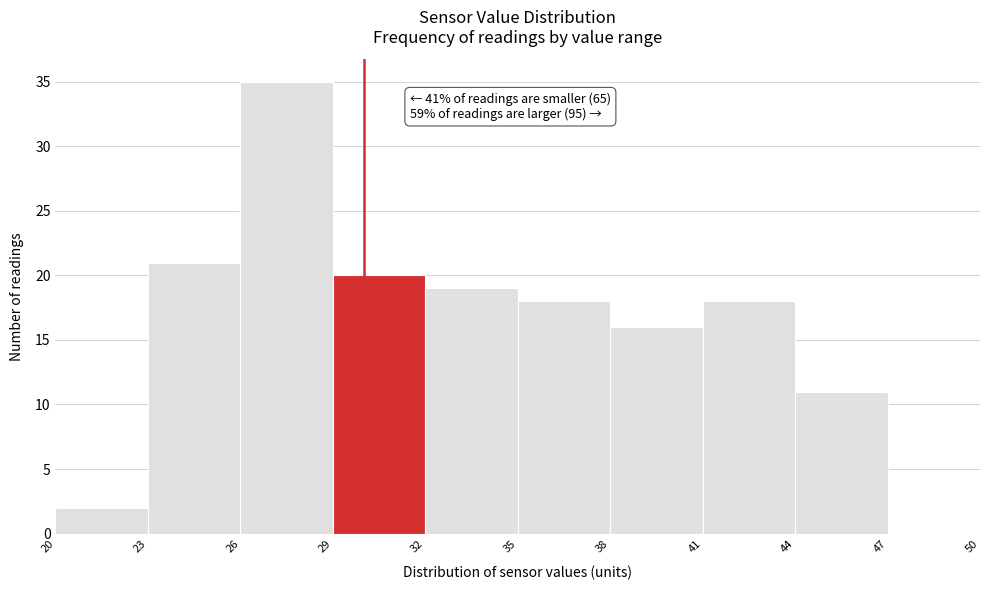

Which range on the x-axis has the tallest bar?

26 to 29